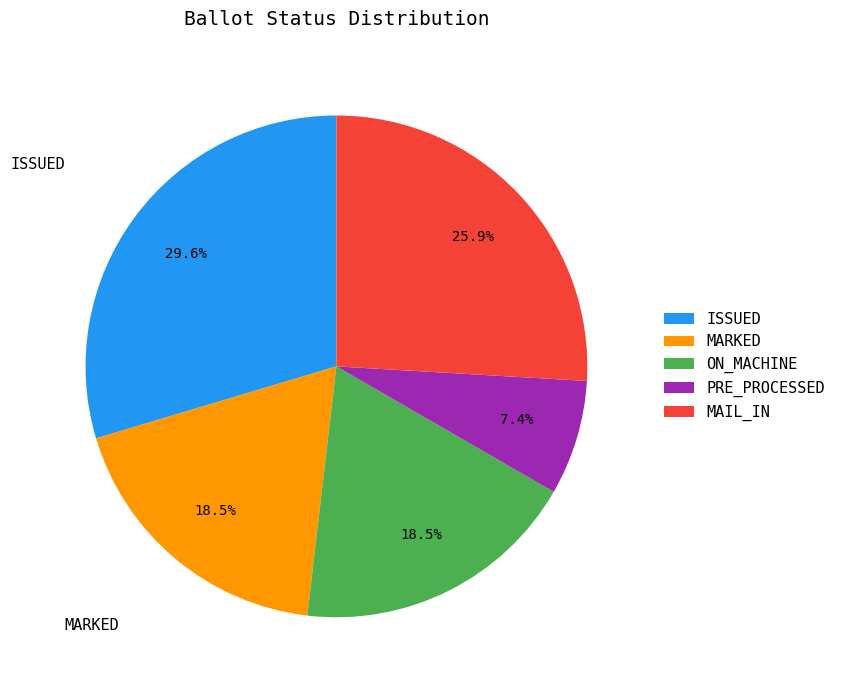

Is there a majority slice in this chart?

No